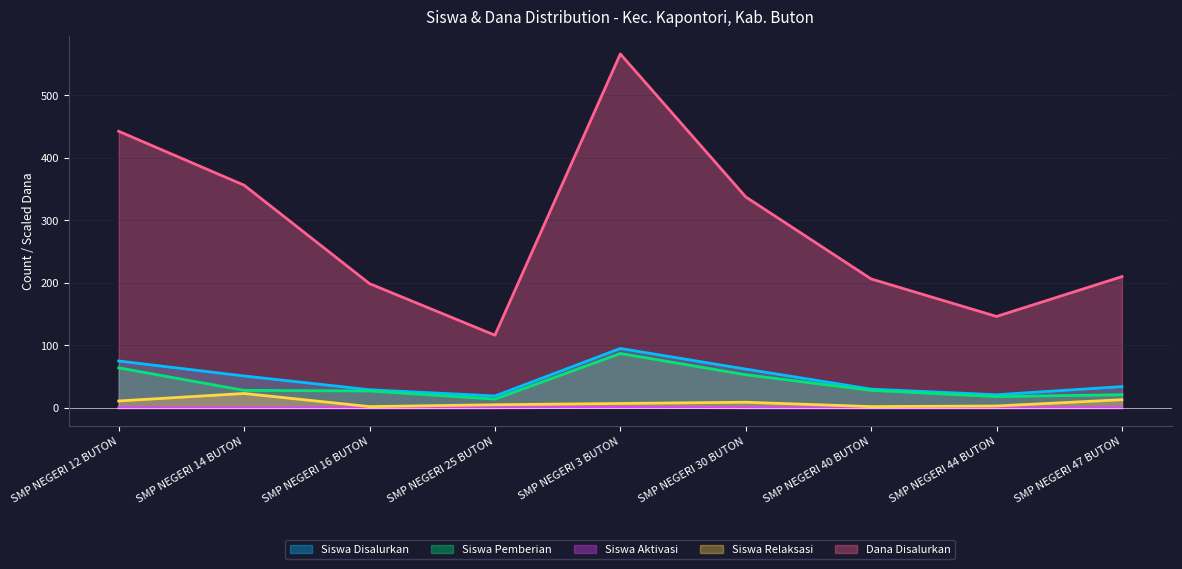

Reading left to right, extract all data points from this chart.

Siswa Disalurkan: SMP NEGERI 12 BUTON=75.0	SMP NEGERI 14 BUTON=51.0	SMP NEGERI 16 BUTON=29.0	SMP NEGERI 25 BUTON=19.0	SMP NEGERI 3 BUTON=95.0	SMP NEGERI 30 BUTON=62.0	SMP NEGERI 40 BUTON=30.0	SMP NEGERI 44 BUTON=21.0	SMP NEGERI 47 BUTON=34.0
Siswa Pemberian: SMP NEGERI 12 BUTON=64.0	SMP NEGERI 14 BUTON=28.0	SMP NEGERI 16 BUTON=27.0	SMP NEGERI 25 BUTON=14.0	SMP NEGERI 3 BUTON=87.0	SMP NEGERI 30 BUTON=53.0	SMP NEGERI 40 BUTON=28.0	SMP NEGERI 44 BUTON=18.0	SMP NEGERI 47 BUTON=21.0
Siswa Aktivasi: SMP NEGERI 12 BUTON=0.0	SMP NEGERI 14 BUTON=0.0	SMP NEGERI 16 BUTON=0.0	SMP NEGERI 25 BUTON=0.0	SMP NEGERI 3 BUTON=1.0	SMP NEGERI 30 BUTON=0.0	SMP NEGERI 40 BUTON=0.0	SMP NEGERI 44 BUTON=0.0	SMP NEGERI 47 BUTON=0.0
Siswa Relaksasi: SMP NEGERI 12 BUTON=11.0	SMP NEGERI 14 BUTON=23.0	SMP NEGERI 16 BUTON=2.0	SMP NEGERI 25 BUTON=5.0	SMP NEGERI 3 BUTON=7.0	SMP NEGERI 30 BUTON=9.0	SMP NEGERI 40 BUTON=2.0	SMP NEGERI 44 BUTON=3.0	SMP NEGERI 47 BUTON=13.0
Dana Disalurkan: SMP NEGERI 12 BUTON=442.5	SMP NEGERI 14 BUTON=356.2	SMP NEGERI 16 BUTON=198.8	SMP NEGERI 25 BUTON=116.2	SMP NEGERI 3 BUTON=566.2	SMP NEGERI 30 BUTON=337.5	SMP NEGERI 40 BUTON=206.2	SMP NEGERI 44 BUTON=146.2	SMP NEGERI 47 BUTON=210.0